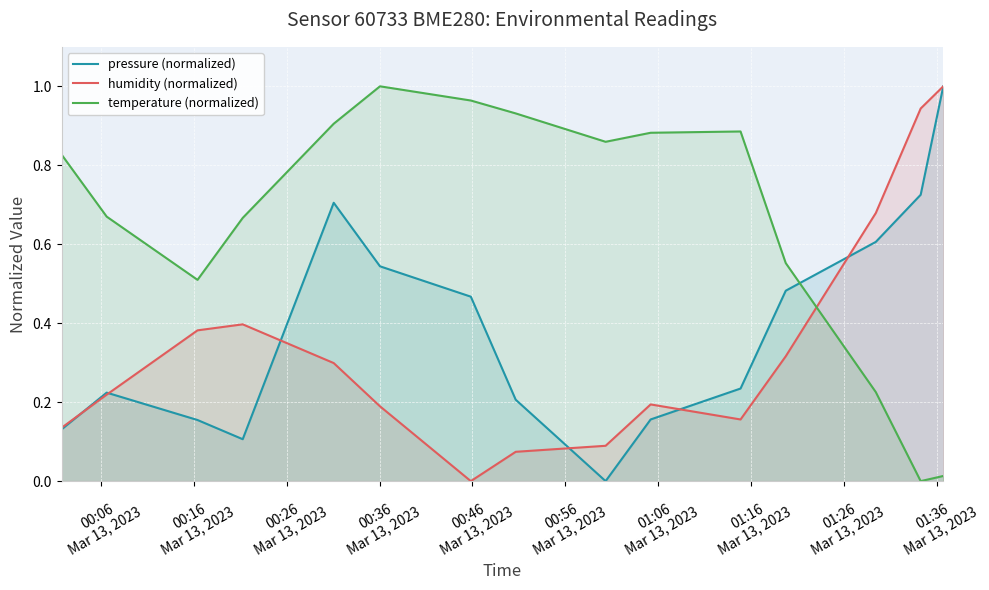

What is the sum of all pressure (normalized) values?

5.7